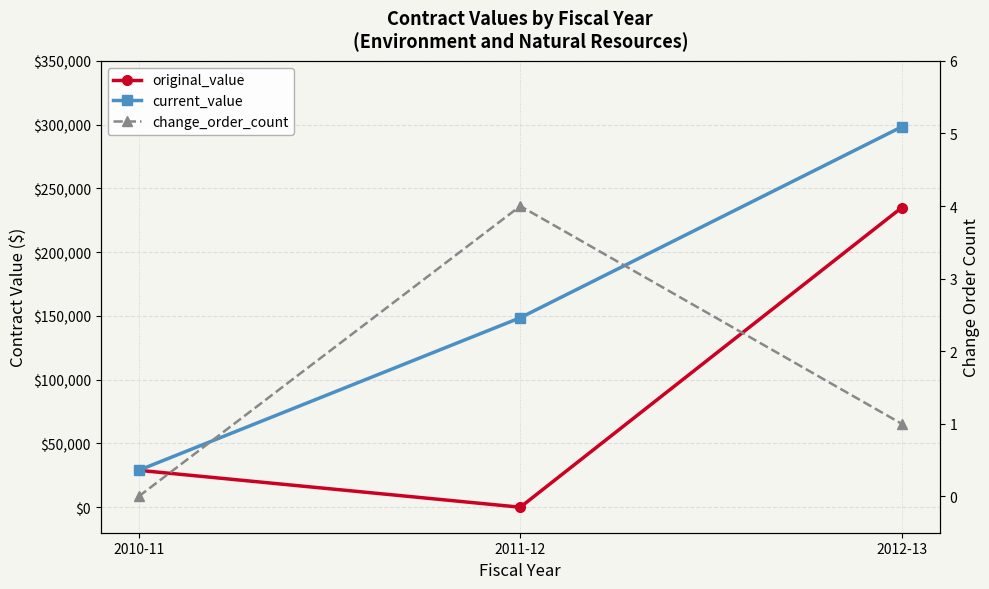

How many data points in current_value are less than 148588?

1